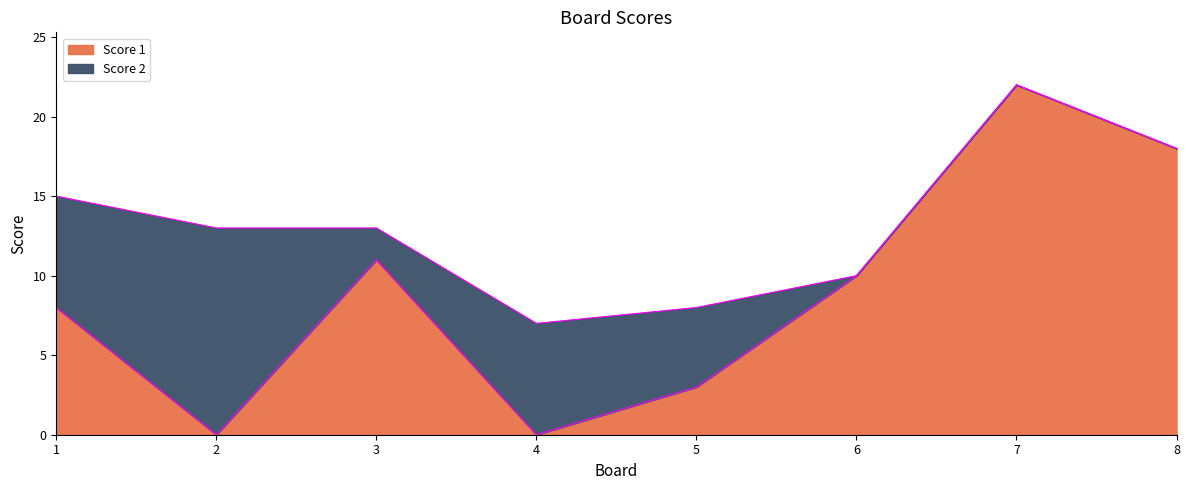

Does the chart display data point markers on the line(s)?

No